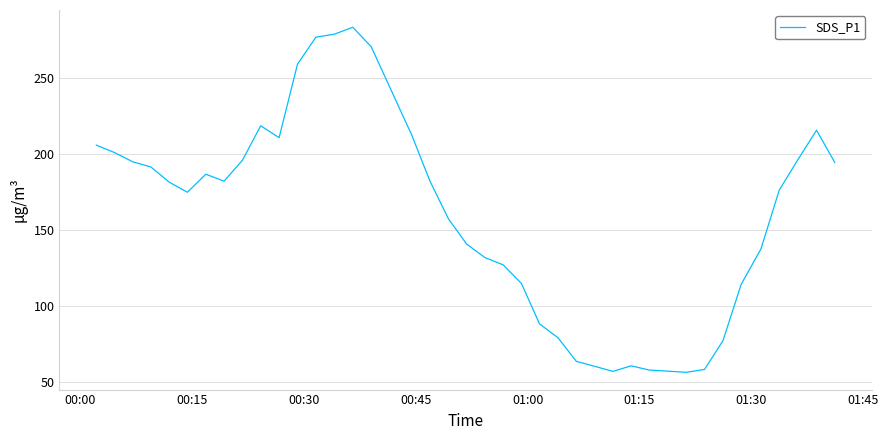

What is the difference between the maximum and minimum values?

227.0